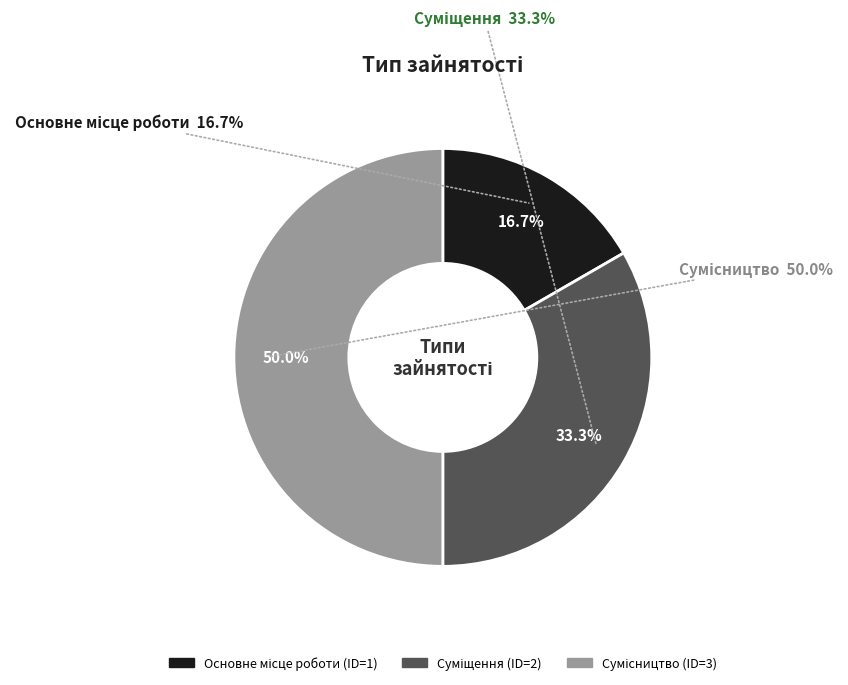

Between Сумісництво and Суміщення, which is larger?

Сумісництво